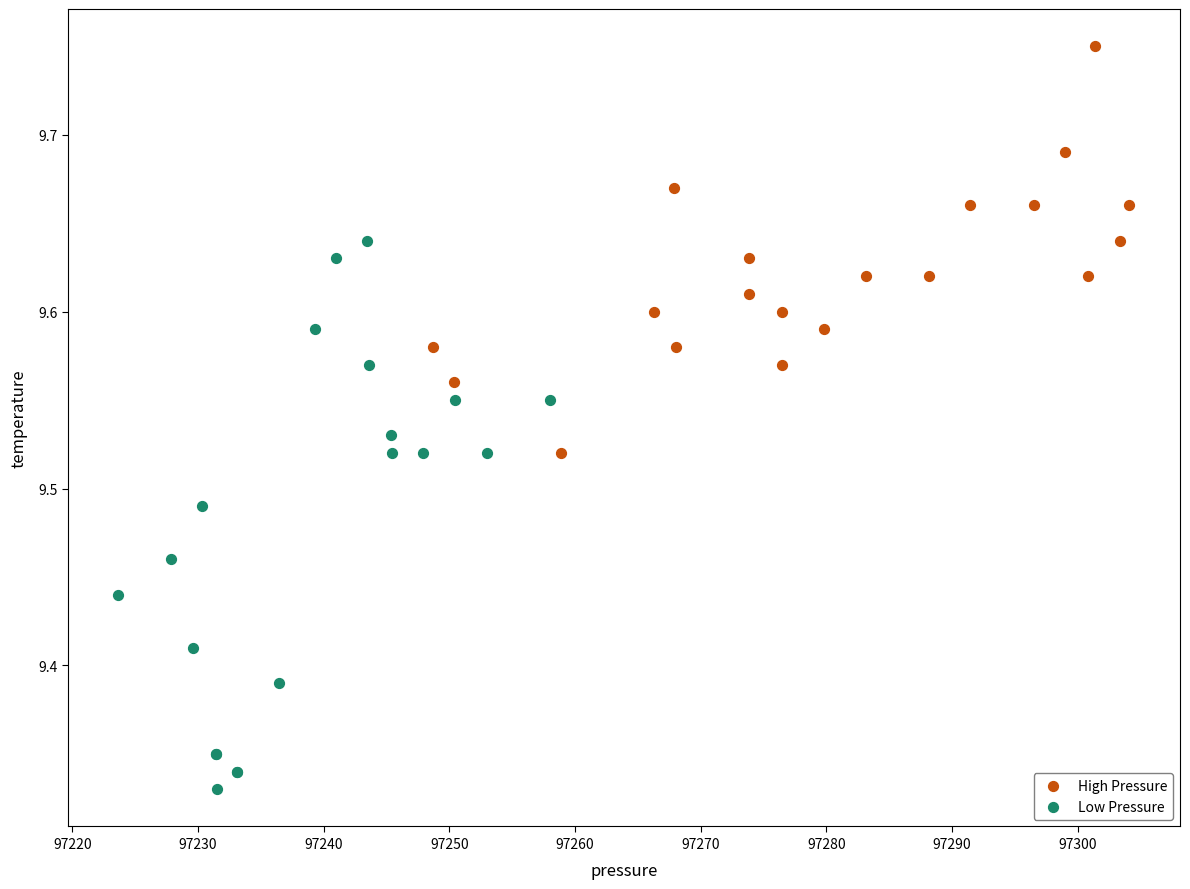

Which series has the widest spread of Y values?

Low Pressure